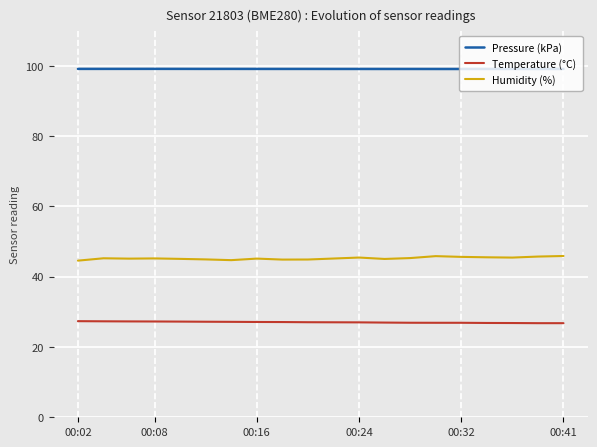

Which series has the largest total across all categories?

Pressure (kPa)